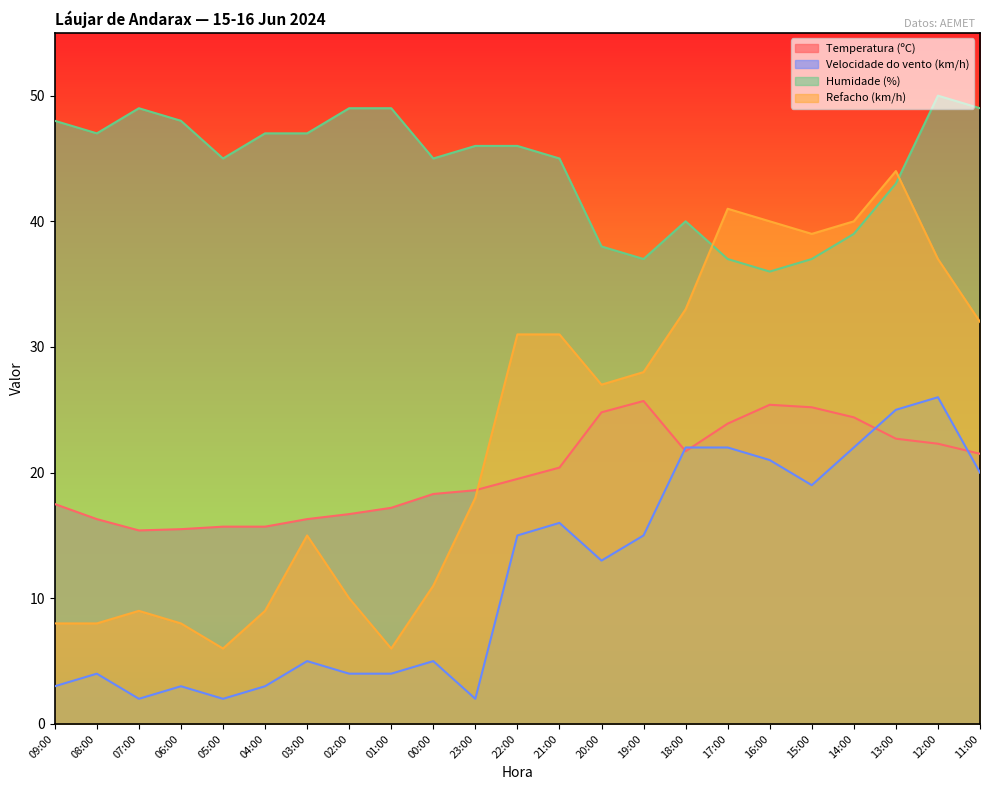

How many values in the Refacho (km/h) series exceed 27?

11